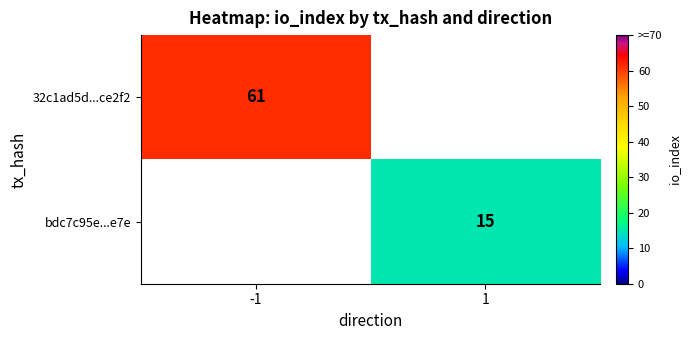

Is it true that 32c1ad5d...ce2f2 equals 88 at -1?

False